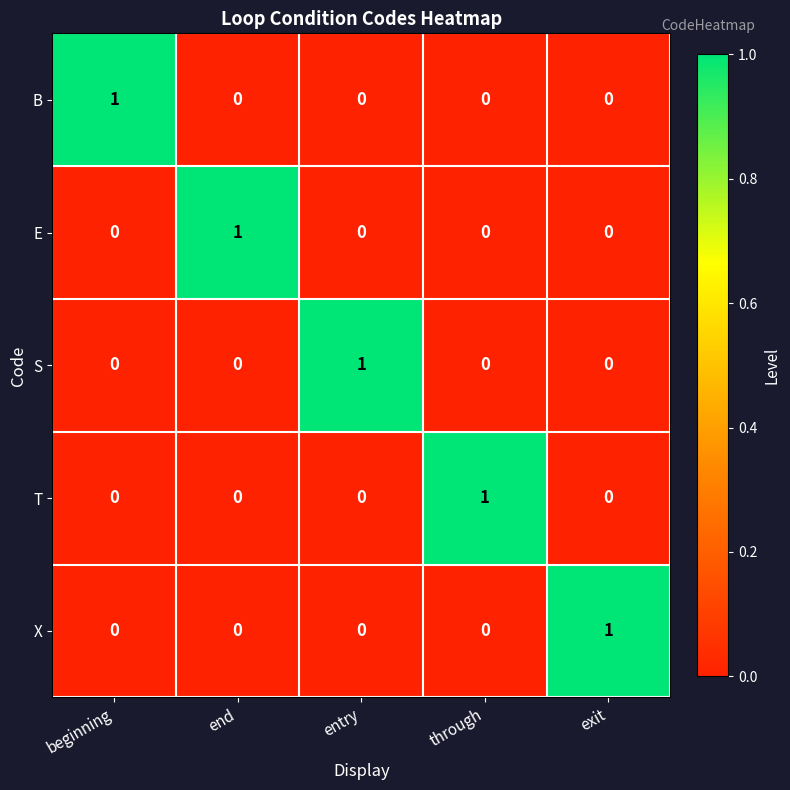

At how many categories does at least one series exceed 0?

5